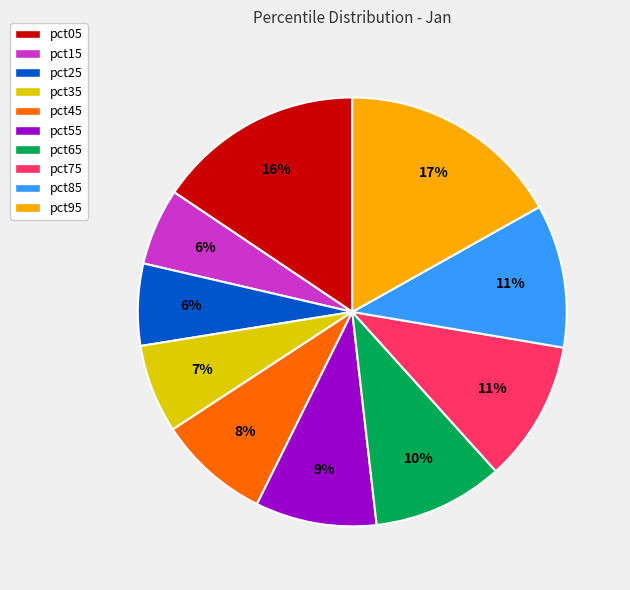

The pct55 slice represents 1% of the pie. True or false?

False